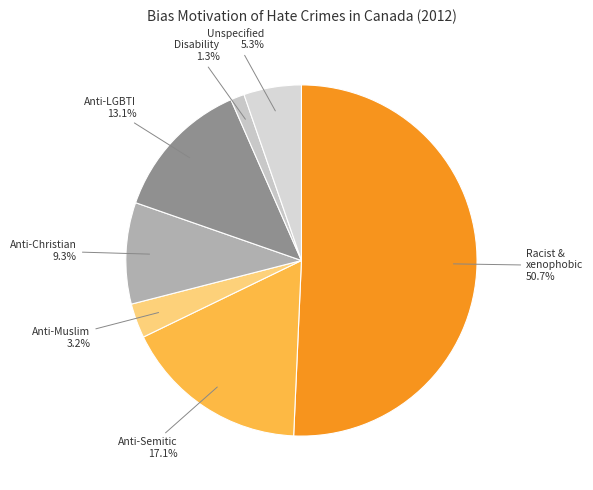

What percentage is NOT represented by Anti-Muslim?

96.8%